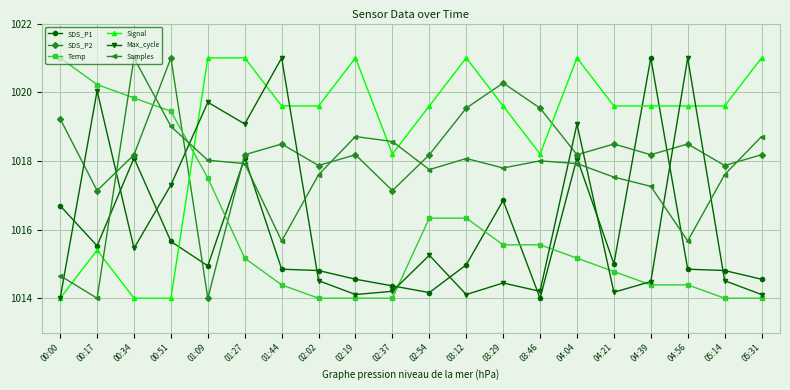

Does the chart have visible grid lines?

Yes